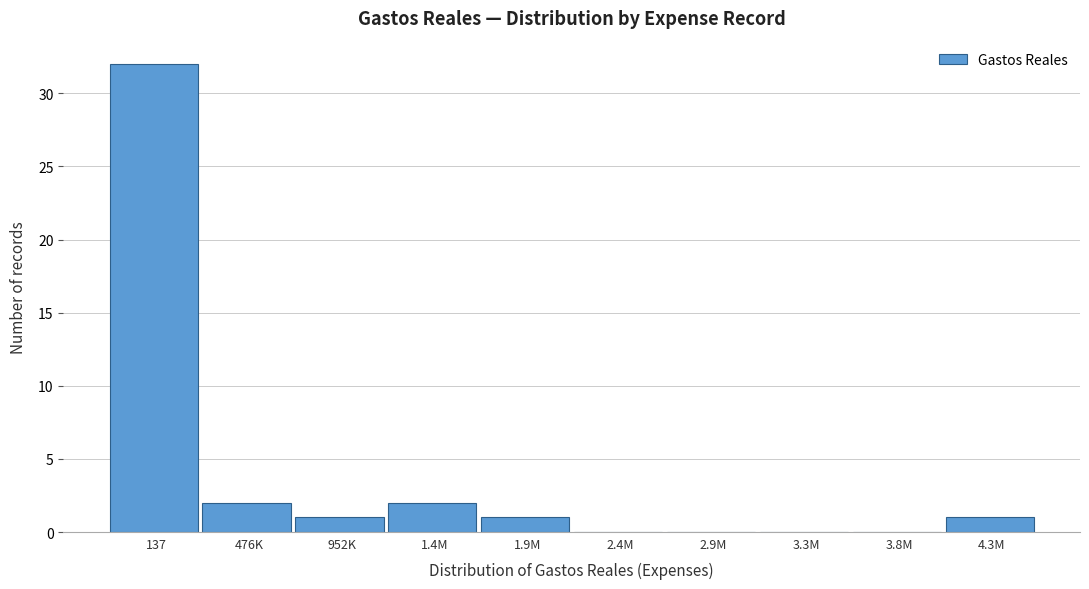

Reading left to right, list all the values displayed in this chart.

137=32	476K=2	952K=1	1.4M=2	1.9M=1	2.4M=0	2.9M=0	3.3M=0	3.8M=0	4.3M=1